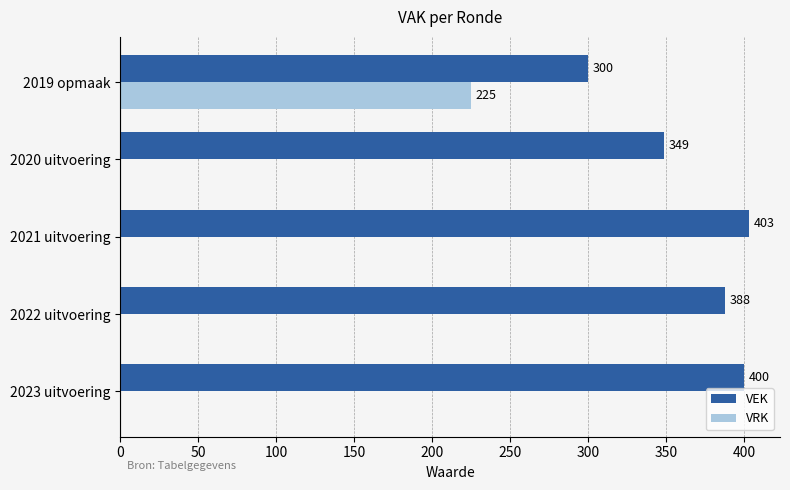

What is the average value of the VRK series?

45